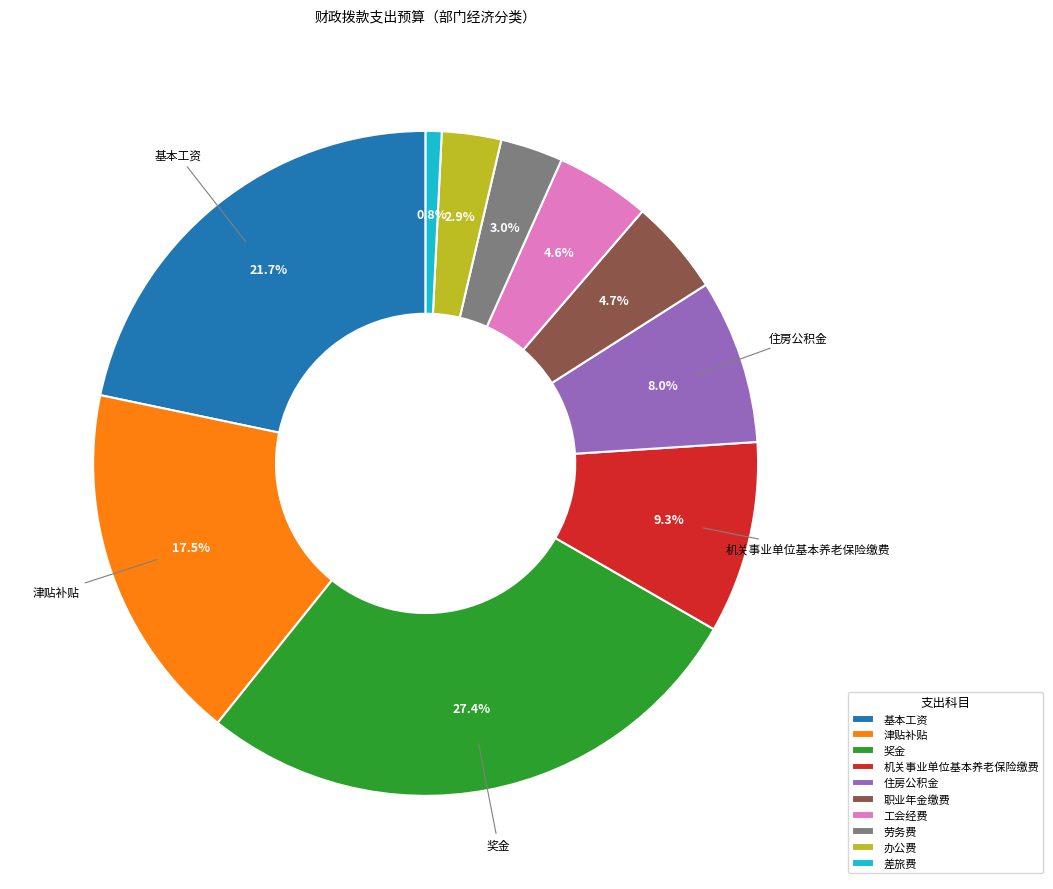

Which category has the smallest portion of the pie?

差旅费